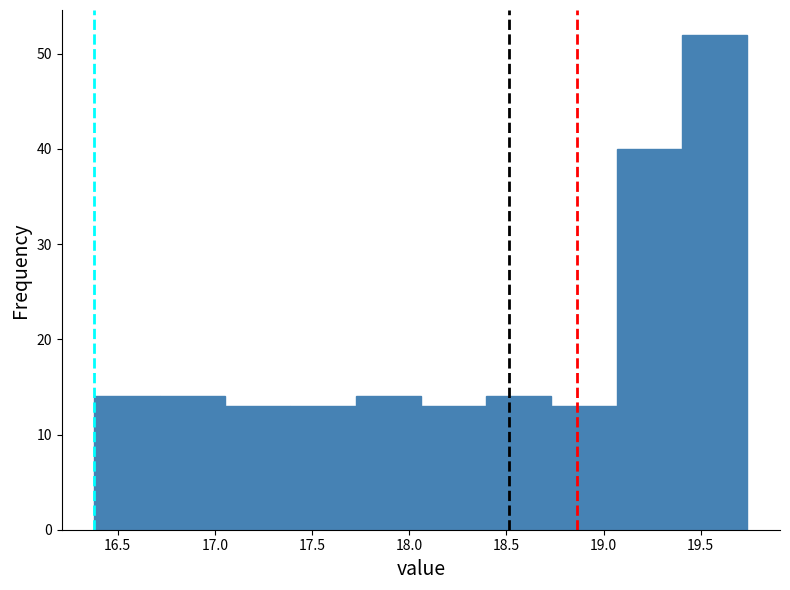

Reading left to right, transcribe this chart: for each bar, give the range it covers on the x-axis and its height. Neither the bar edges nor the heights are printed on the chart, so give them approximately, as read against the axes.

16.40 to 16.70: 14
16.70 to 17.05: 14
17.05 to 17.40: 13
17.40 to 17.70: 13
17.70 to 18.05: 14
18.05 to 18.40: 13
18.40 to 18.75: 14
18.75 to 19.05: 13
19.05 to 19.40: 40
19.40 to 19.75: 52